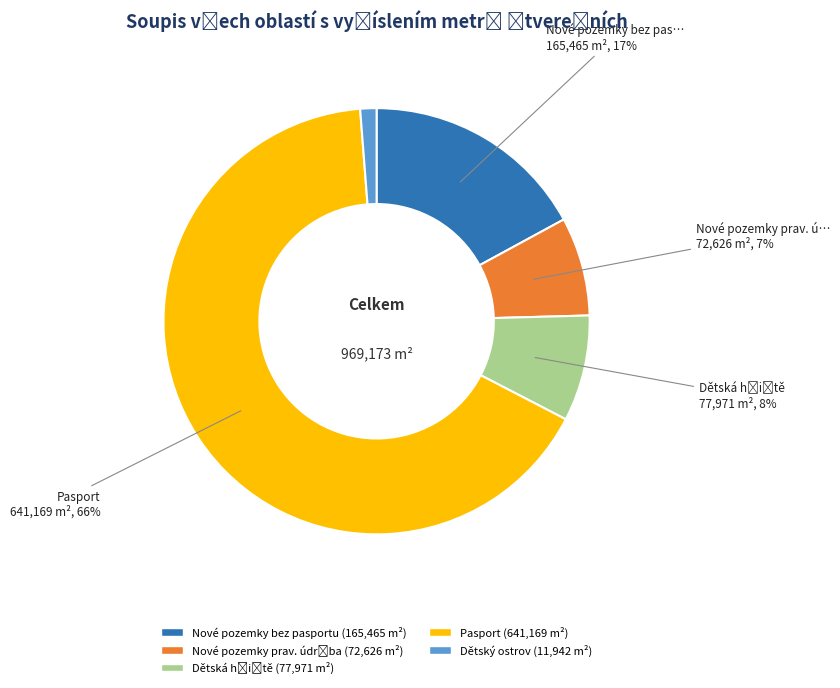

To the nearest percent, what percentage of the pie is Nové pozemky bez pasportu?

17%